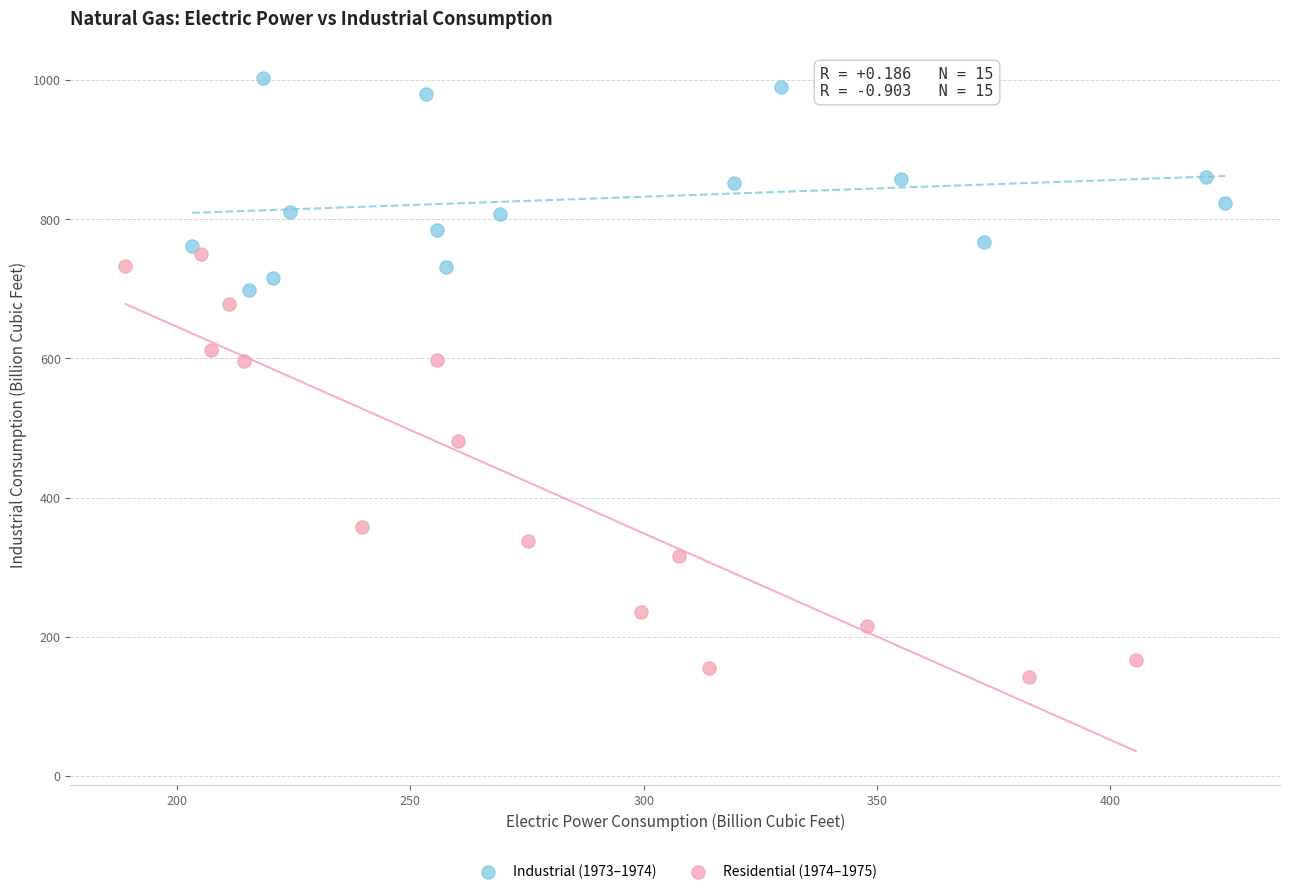

Which series reaches the maximum Y coordinate?

Industrial (1973–1974)